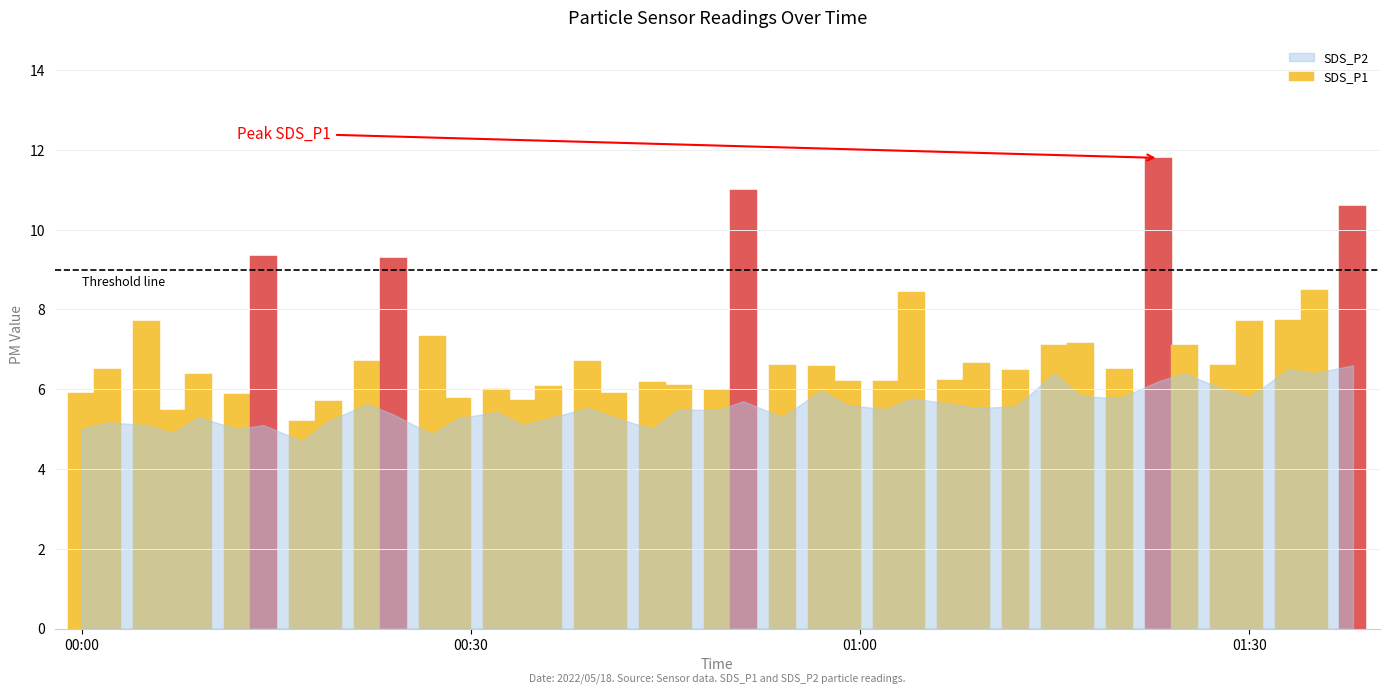

Which series has the largest total across all categories?

SDS_P1